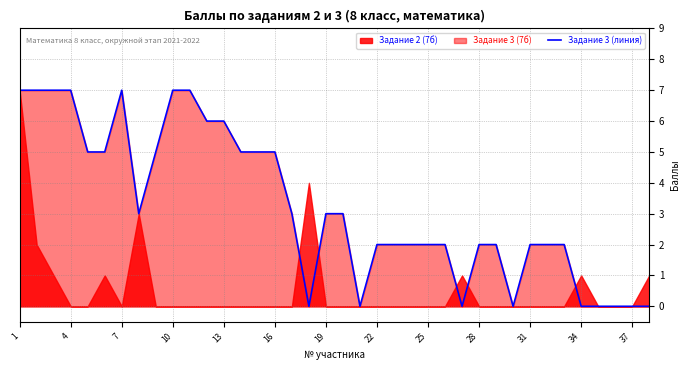

True or false: Задание 3 (линия) has a value of 4 at 19.

False